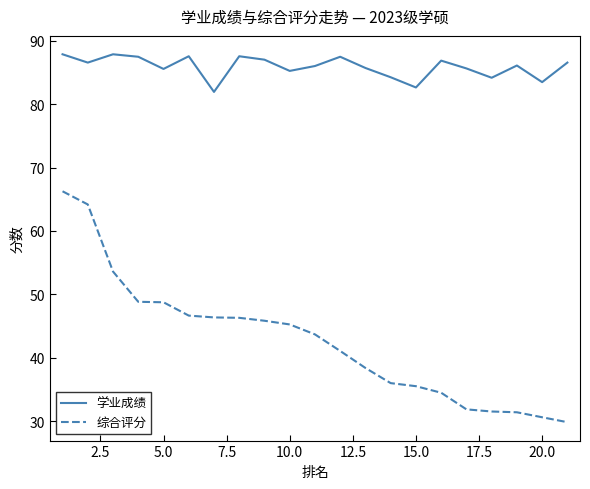

True or false: 学业成绩 and 综合评分 intersect in this chart.

False